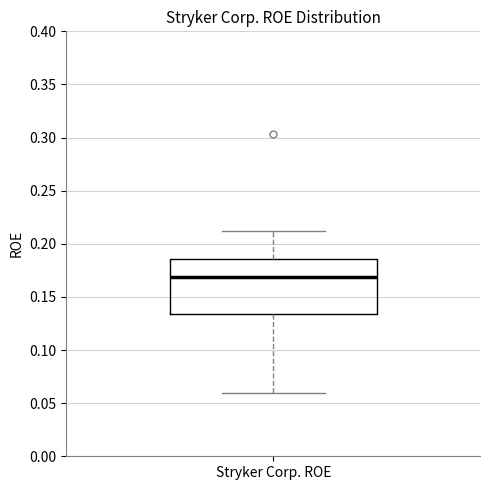

Read this box plot against the y-axis: the position of the median line, the range covered by the box, and the ends of both whiskers. The values are not printed on the chart, so give them approximately, as read against the axis.

median 0.170, box 0.135 to 0.185, whiskers 0.060 to 0.210